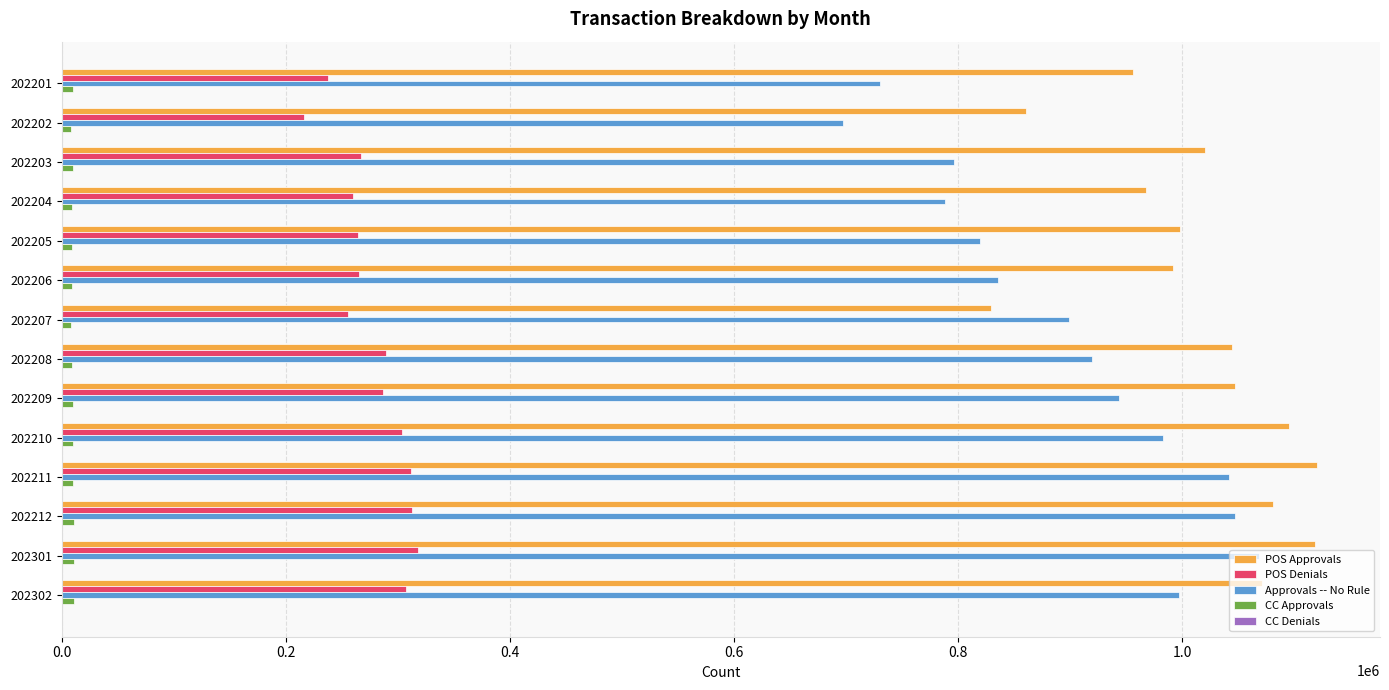

True or false: Approvals -- No Rule has a value of 1362899 at 202204.

False